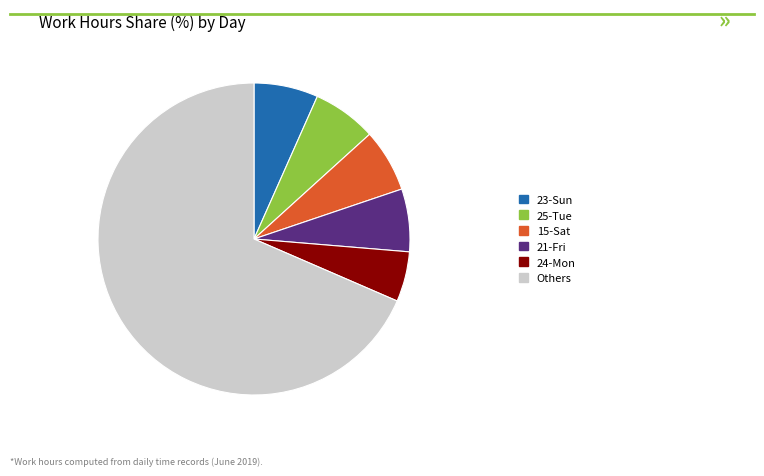

Is there a majority slice in this chart?

Yes